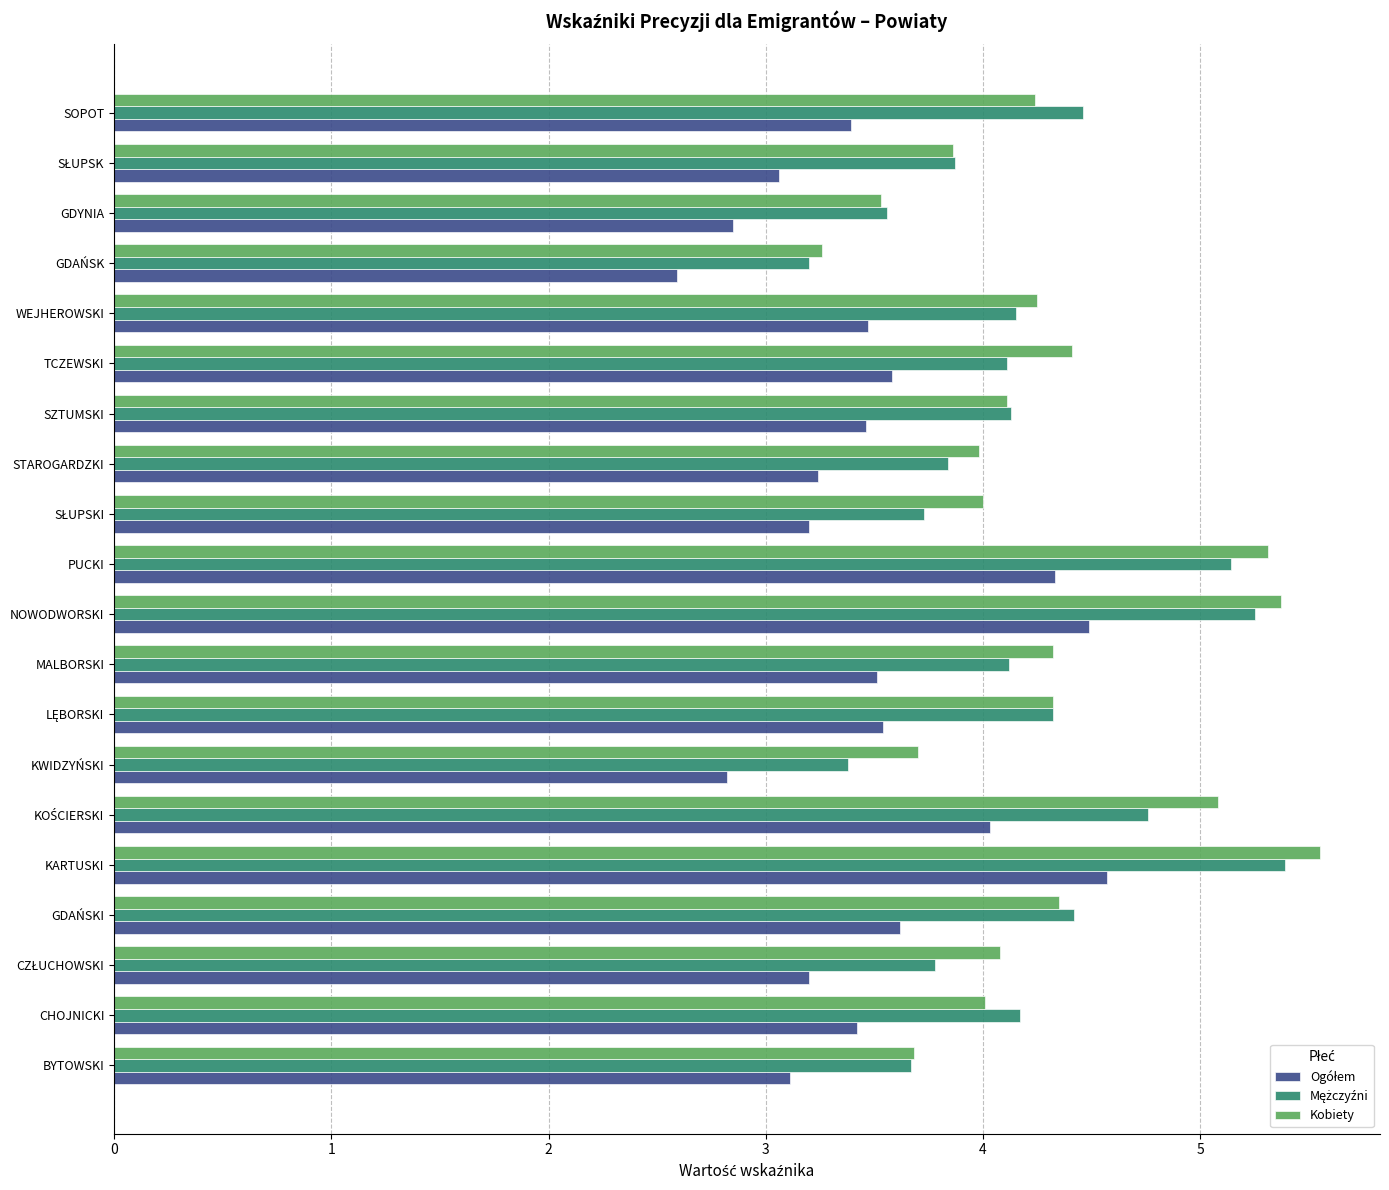

How many distinct data groups are displayed?

3